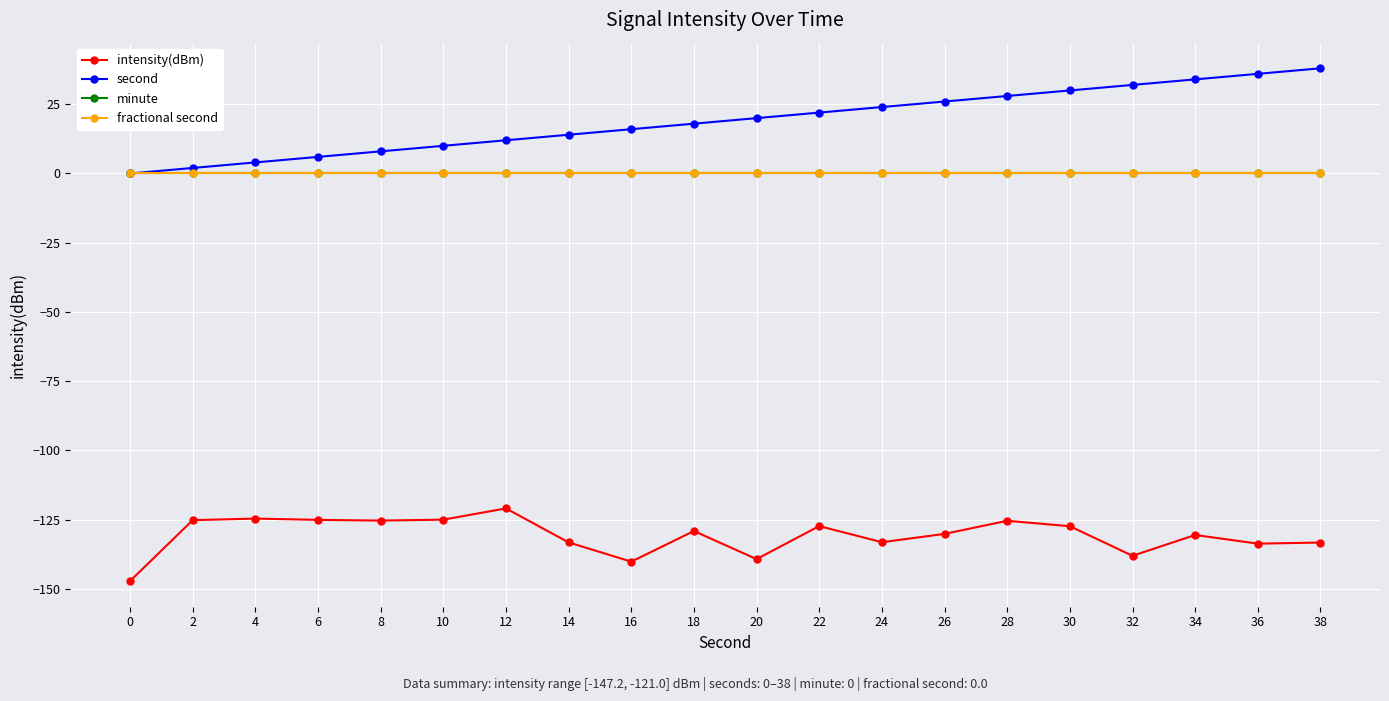

Does the chart have visible grid lines?

Yes